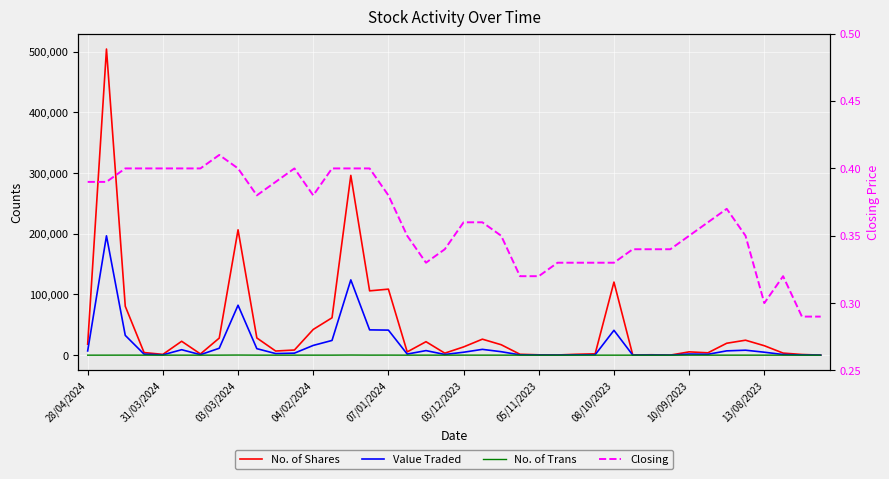

What are all the series names shown in the legend?

No. of Shares, Value Traded, No. of Trans, Closing